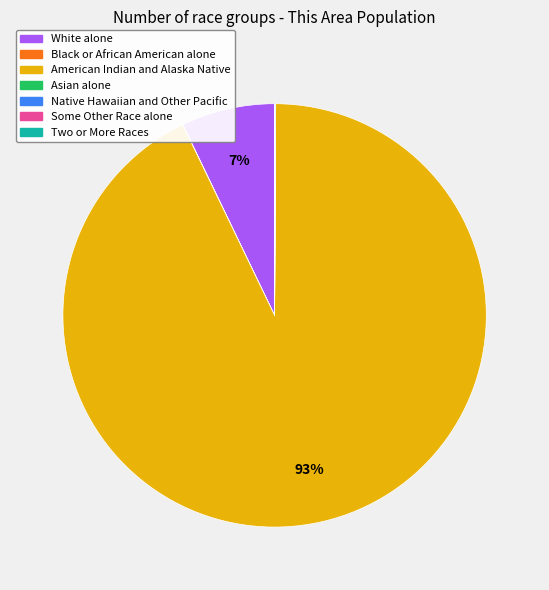

Is there a majority slice in this chart?

Yes